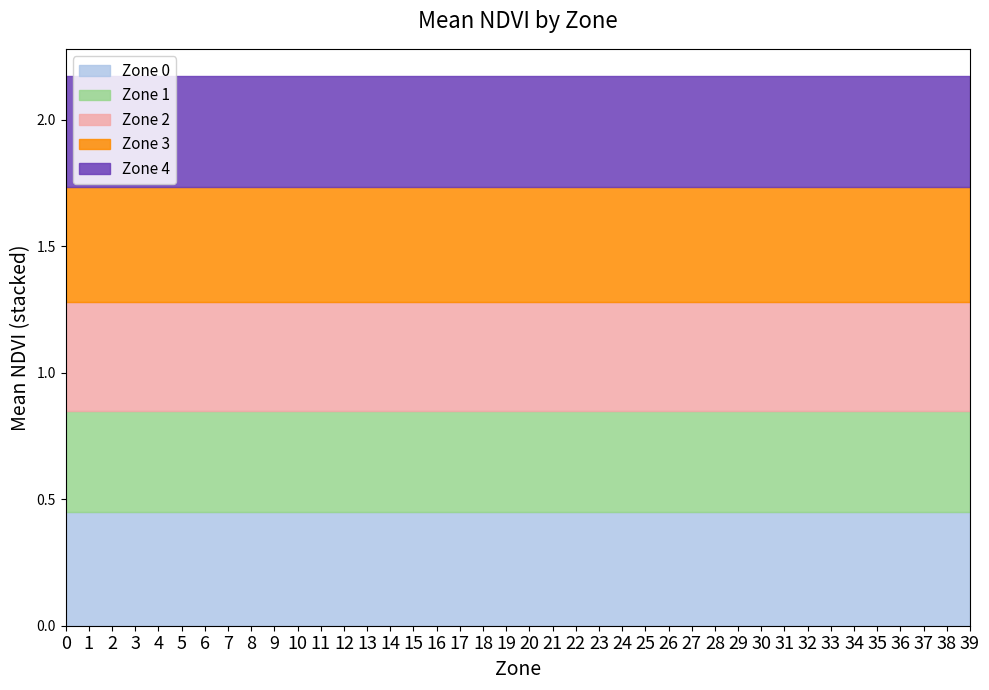

How many series are shown in this chart?

5